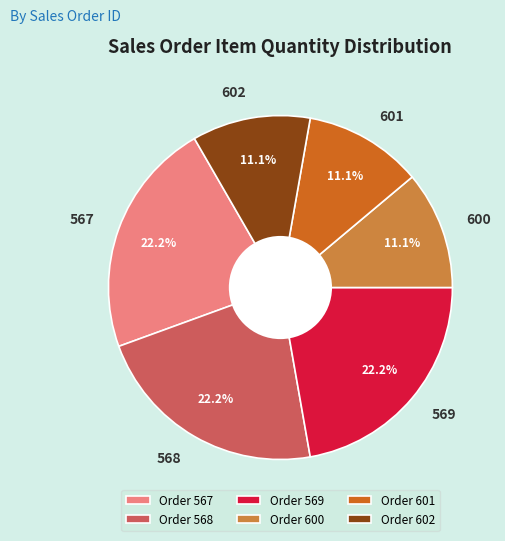

Is the sum of 567 and 569 greater than half?

No